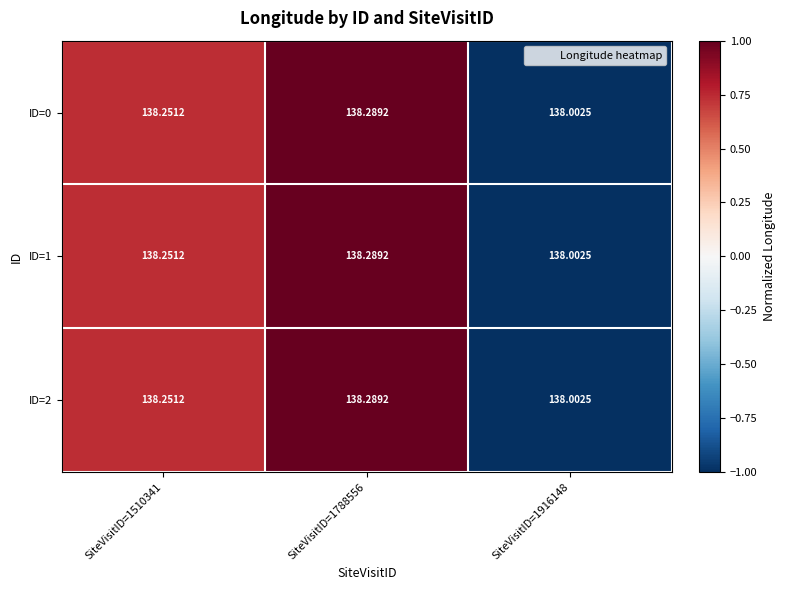

Is the value of ID=2 at SiteVisitID=1916148 greater than the value of ID=1 at SiteVisitID=1788556?

No